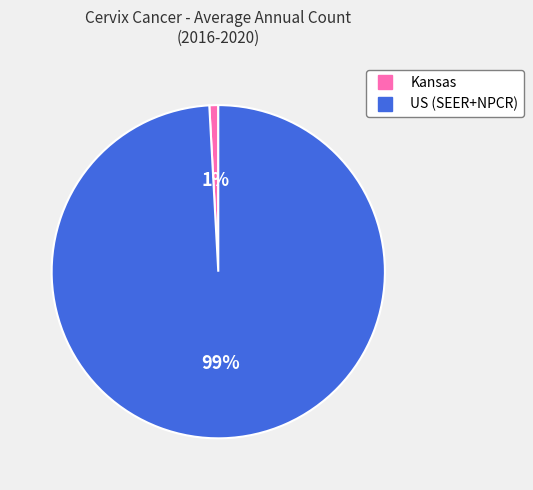

Count the number of slices in the pie.

2